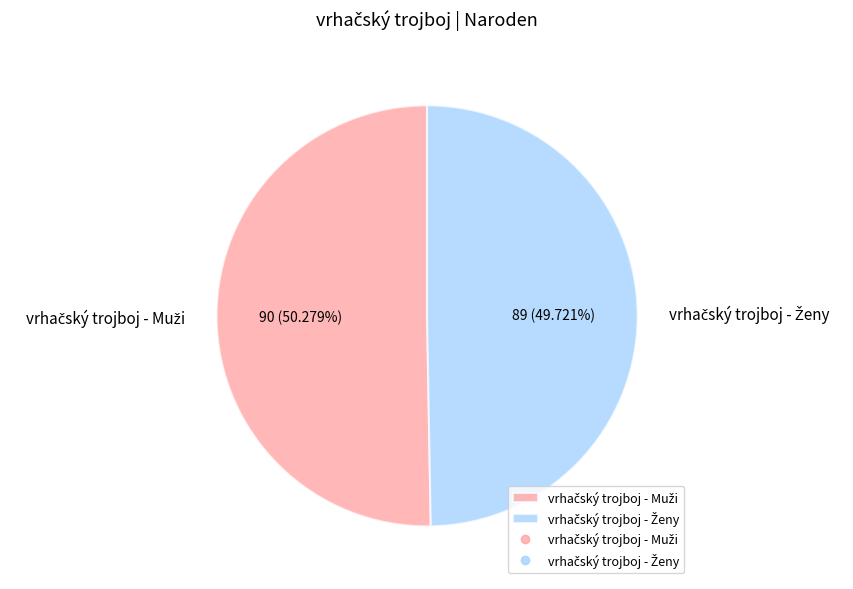

Is there a majority slice in this chart?

Yes